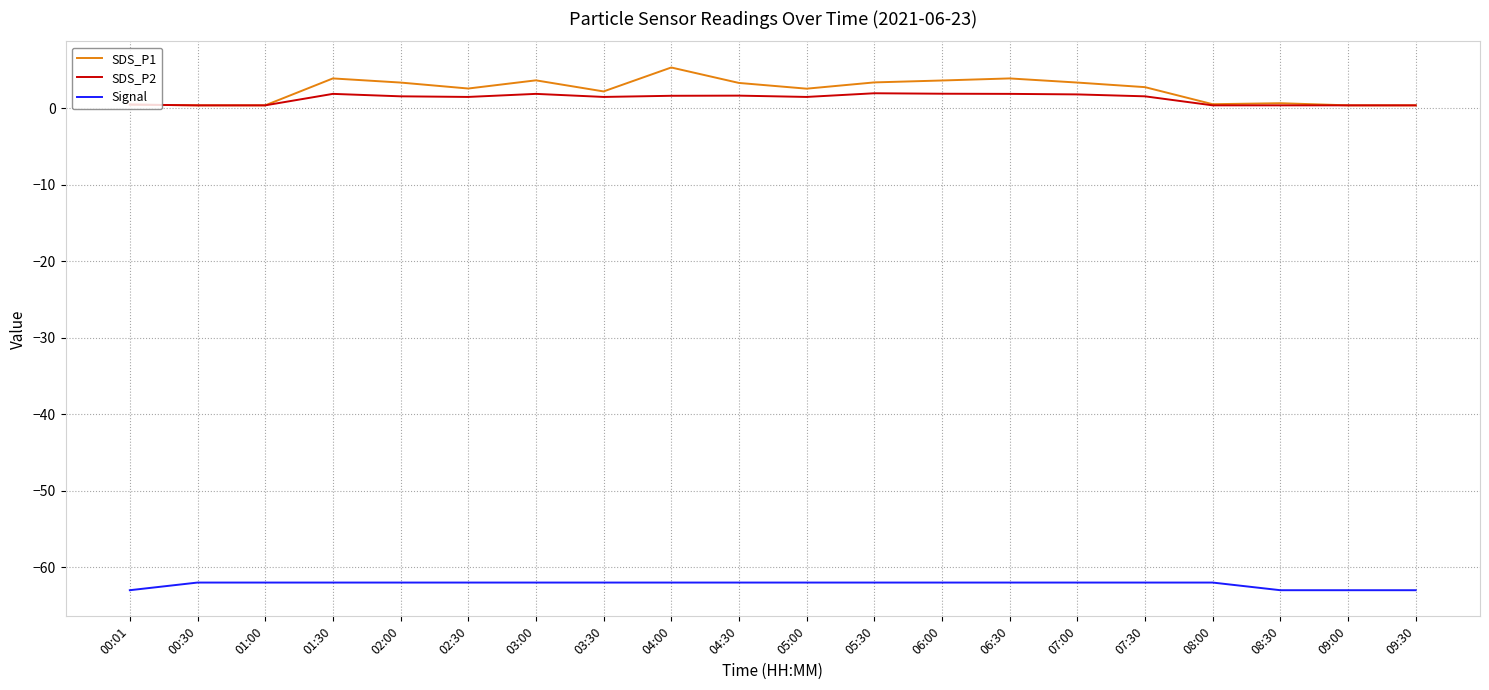

What is the lowest value of the SDS_P2 series?

0.4